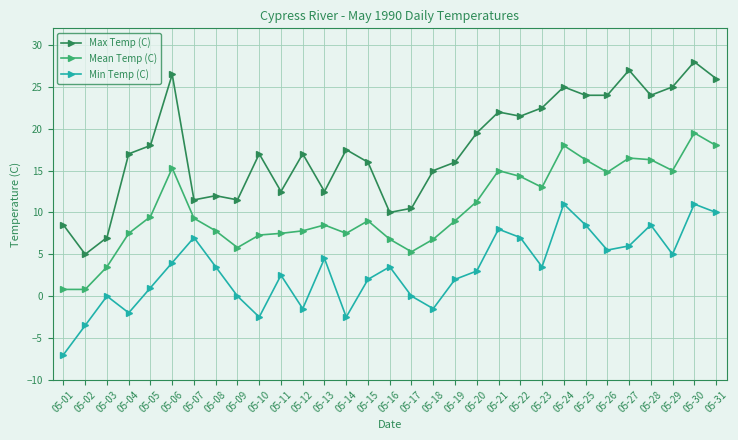

What is the lowest value of the Max Temp (C) series?

5.0